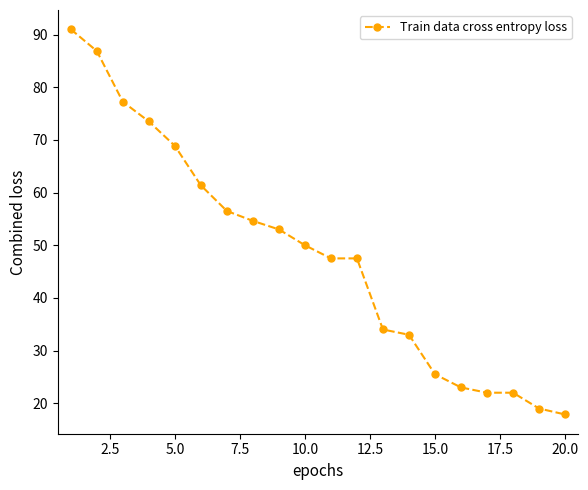

What is the difference between the second highest and minimum values?

69.0